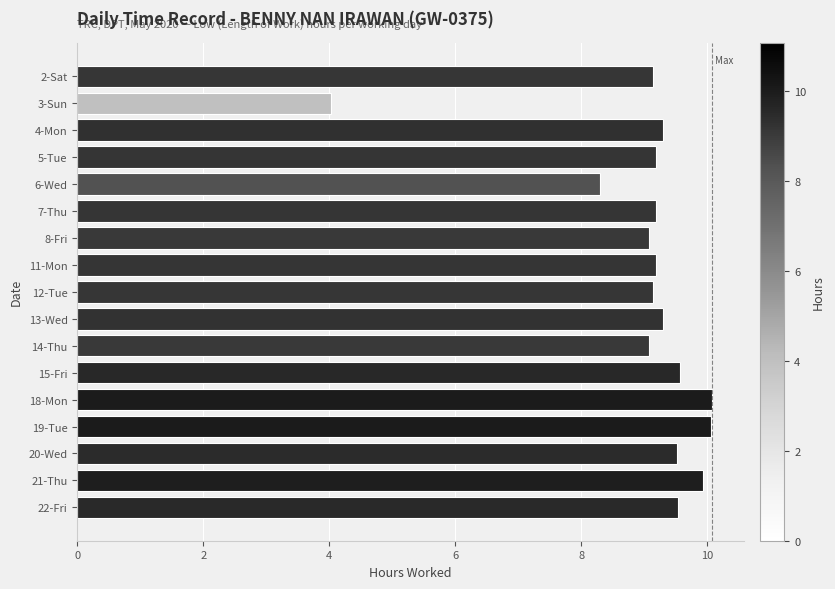

Between 3-Sun and 22-Fri, which is larger?

22-Fri